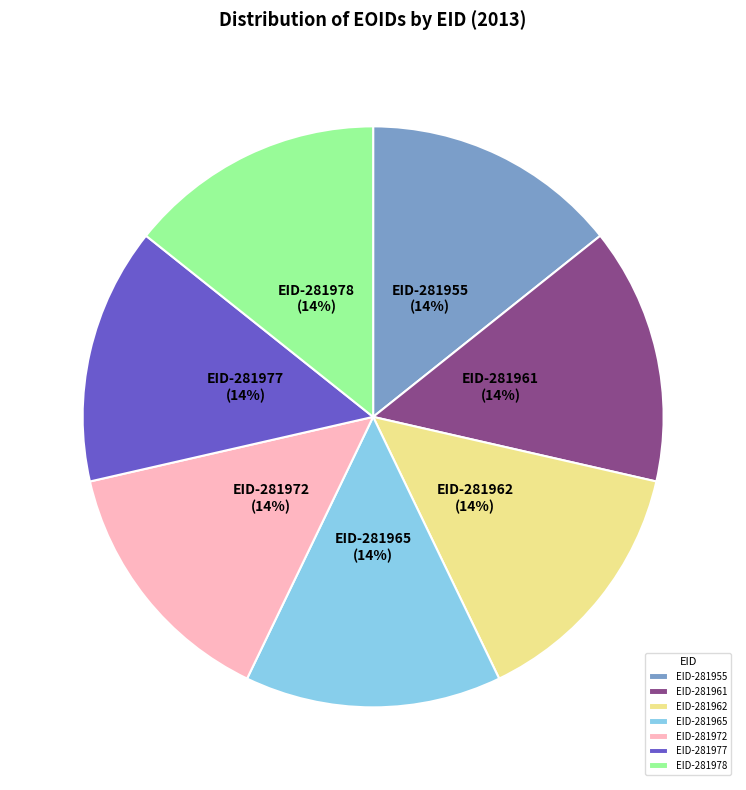

Do EID-281978 and EID-281961 together represent more than half of the pie?

No